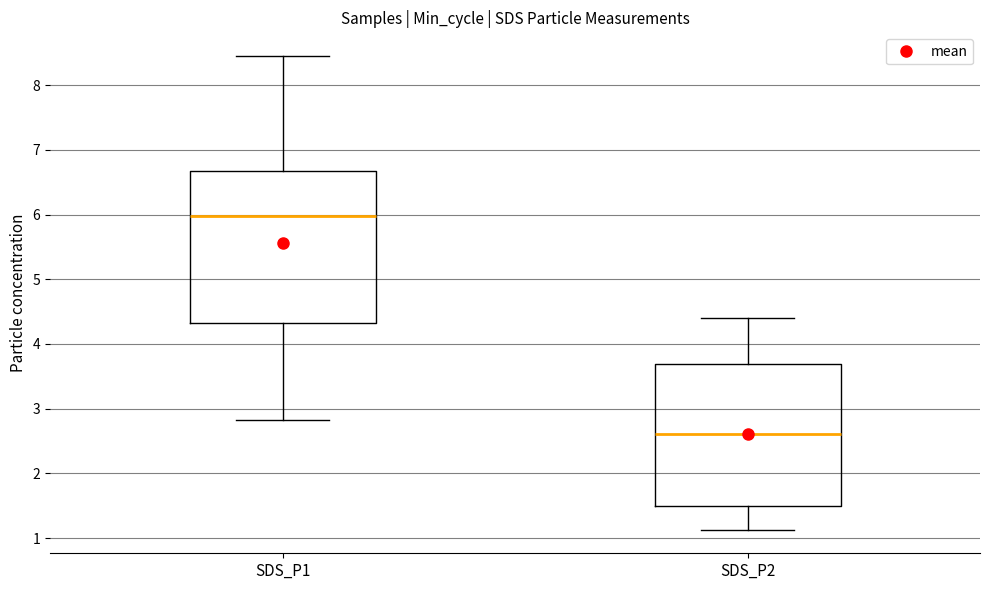

Where does the median line of the box for SDS_P1 sit on the y-axis? The values are not printed on the chart, so give them approximately, as read against the axis.

6.0